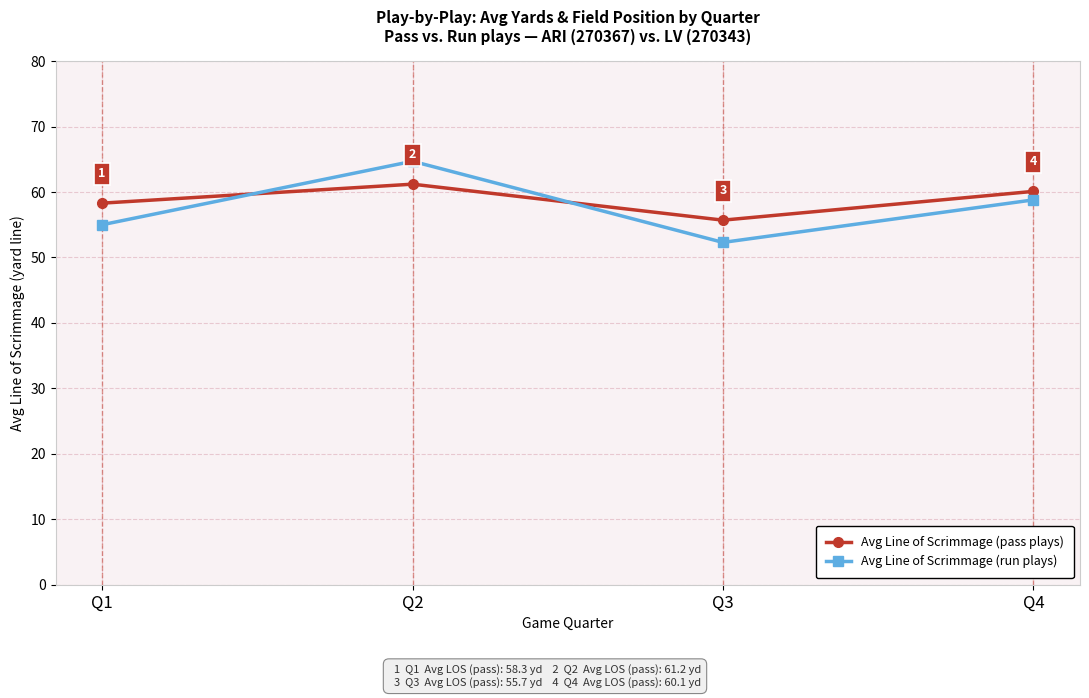

What is the difference between the maximum and minimum values in the Avg Line of Scrimmage (run plays) series?

12.4